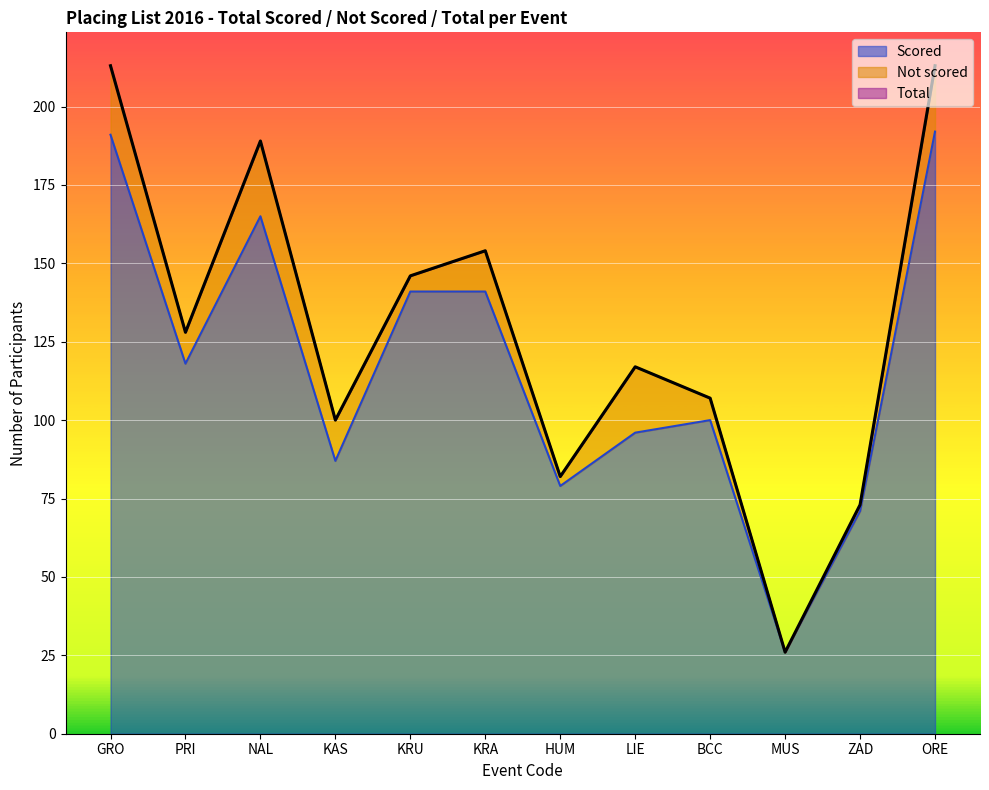

What is the difference between the Scored values at NAL and LIE?

69